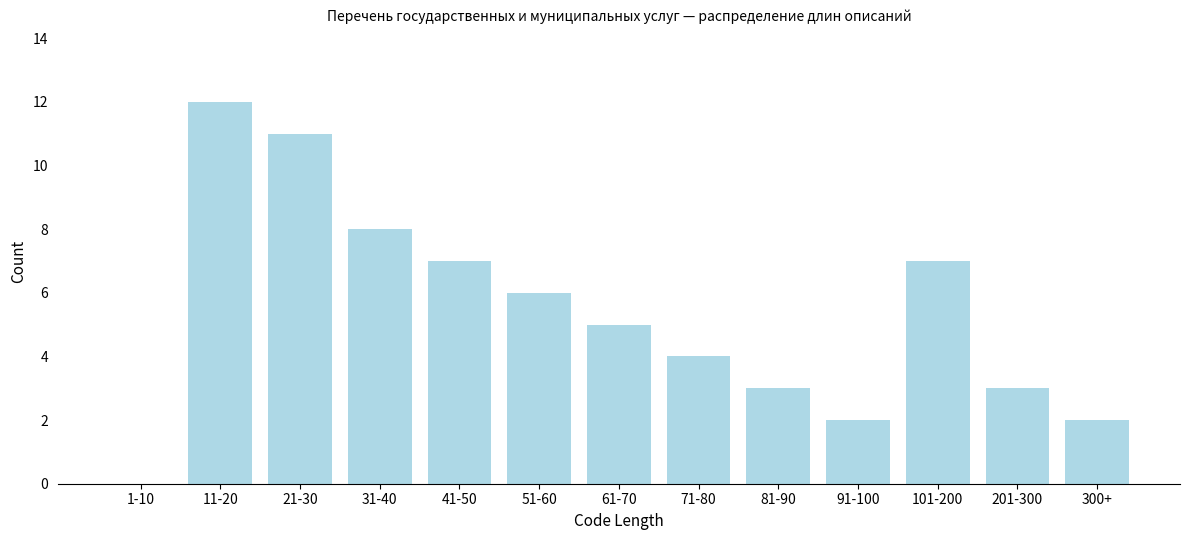

Reading left to right, list all the values displayed in this chart.

1-10=0	11-20=12	21-30=11	31-40=8	41-50=7	51-60=6	61-70=5	71-80=4	81-90=3	91-100=2	101-200=7	201-300=3	300+=2